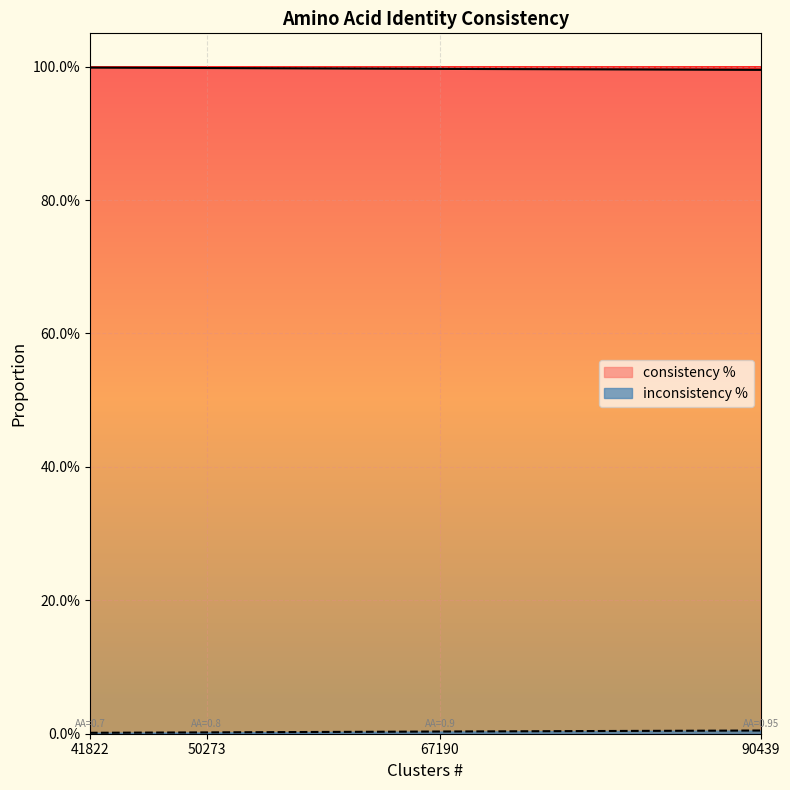

Which series changed the most between 41822 and 67190?

consistency %